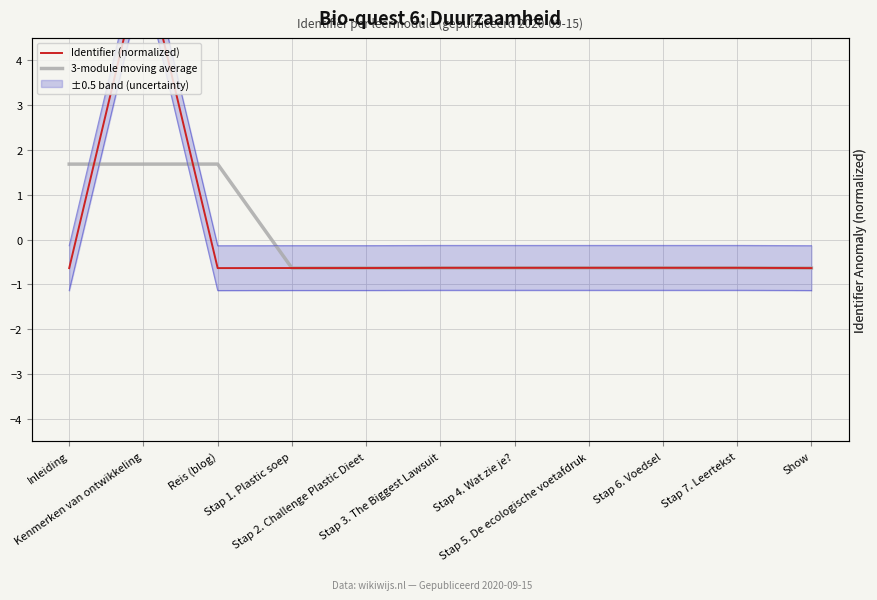

What is the sum of the Identifier (normalized) values at Show and Reis (blog)?

-1.3